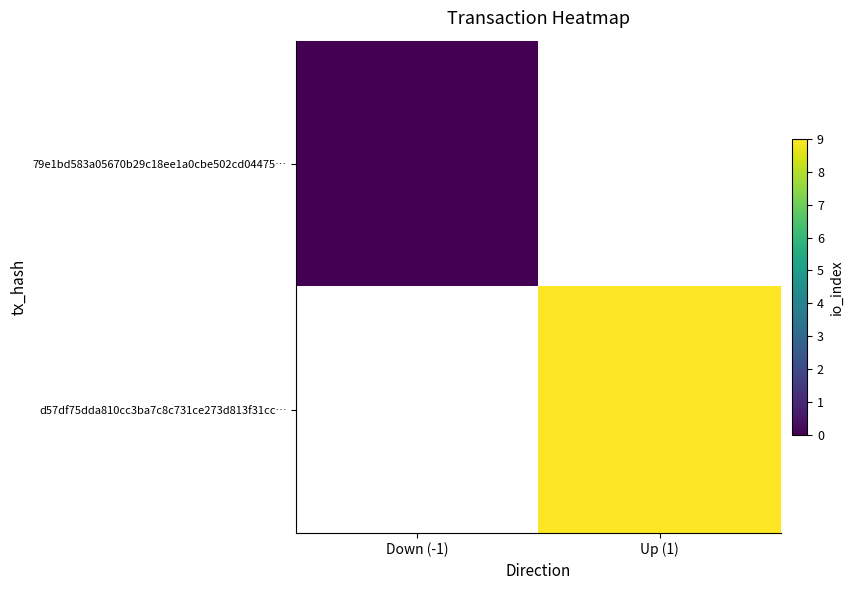

At which label is 79e1bd583a05670b29c18ee1a0cbe502cd04475… closest to 0?

Down (-1)